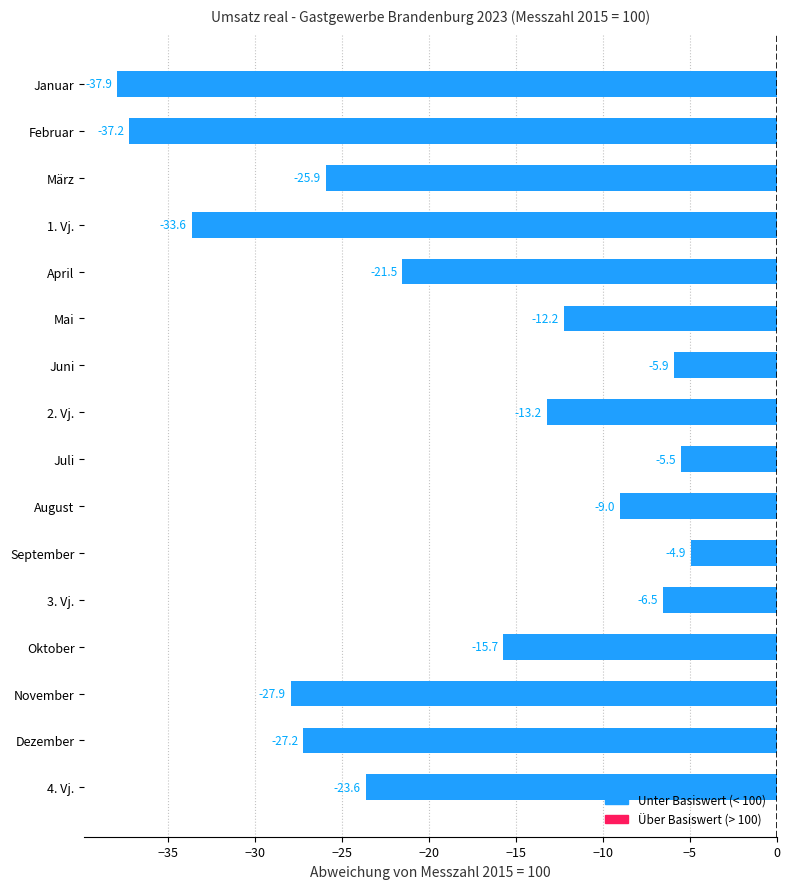

At which label is the value closest to -21?

April